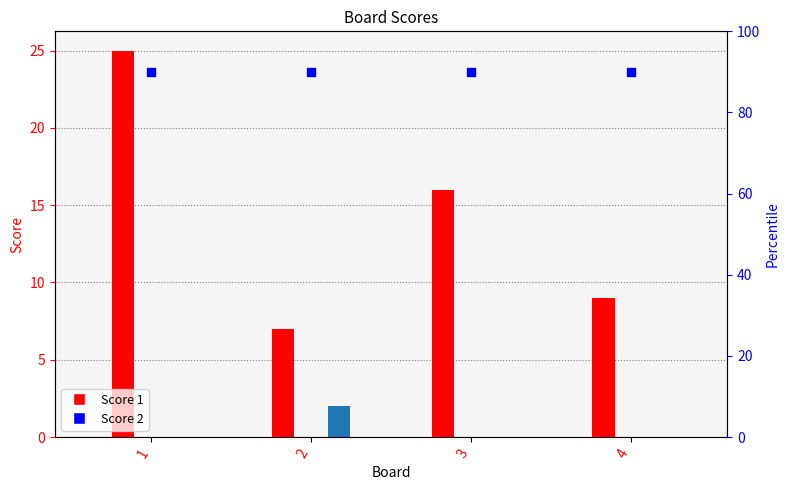

Reading left to right, list all the values displayed in this chart.

Score 1: 1=25	2=7	3=16	4=9
Score 2: 1=0	2=2	3=0	4=0